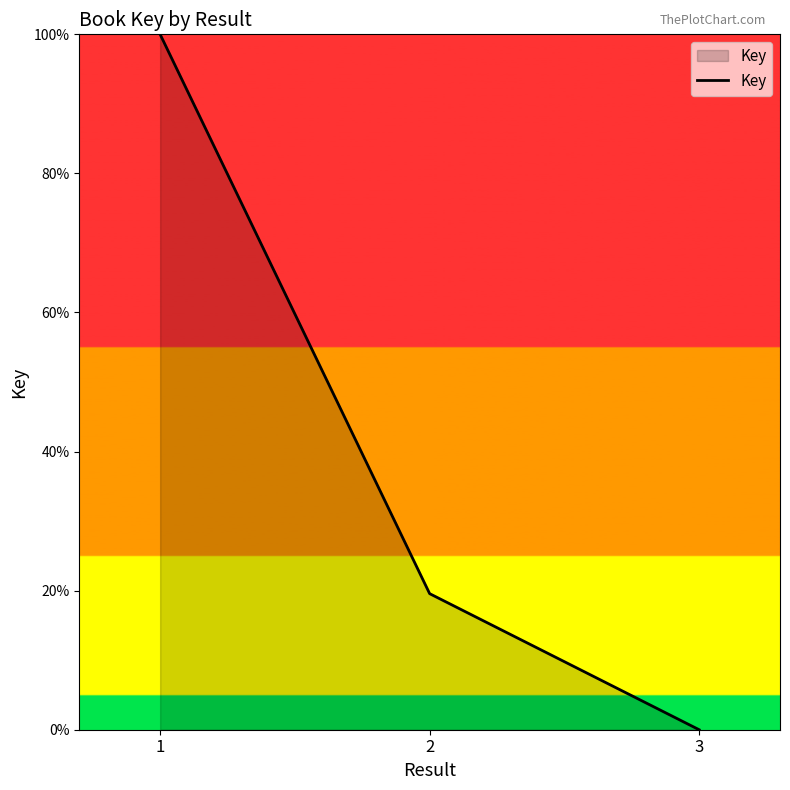

What is the difference between the values at 2 and 3?

19.6